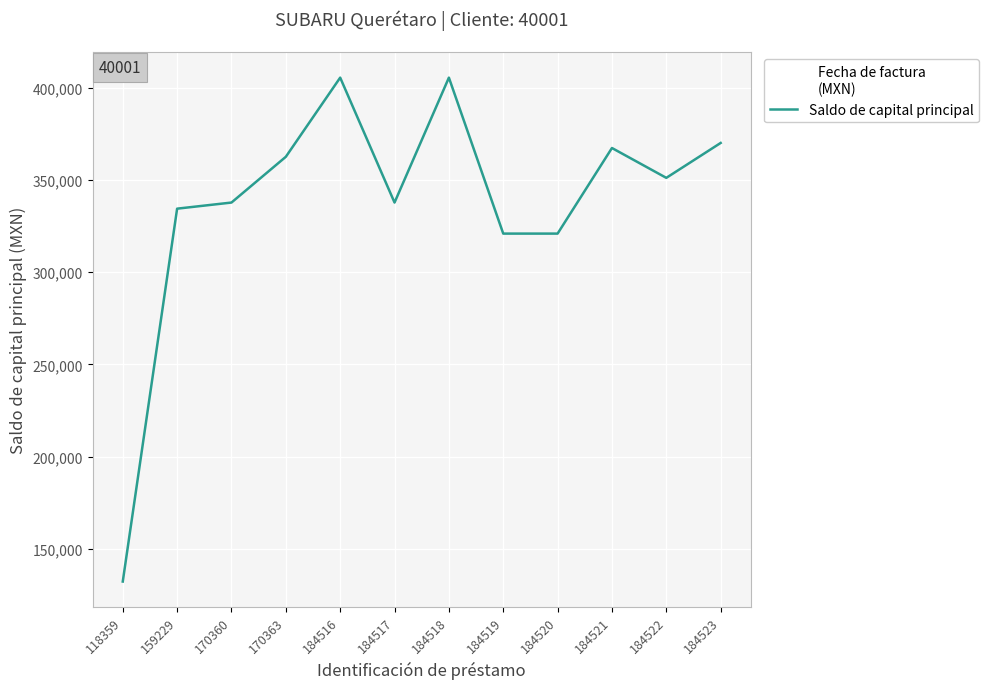

Does the chart have visible grid lines?

Yes